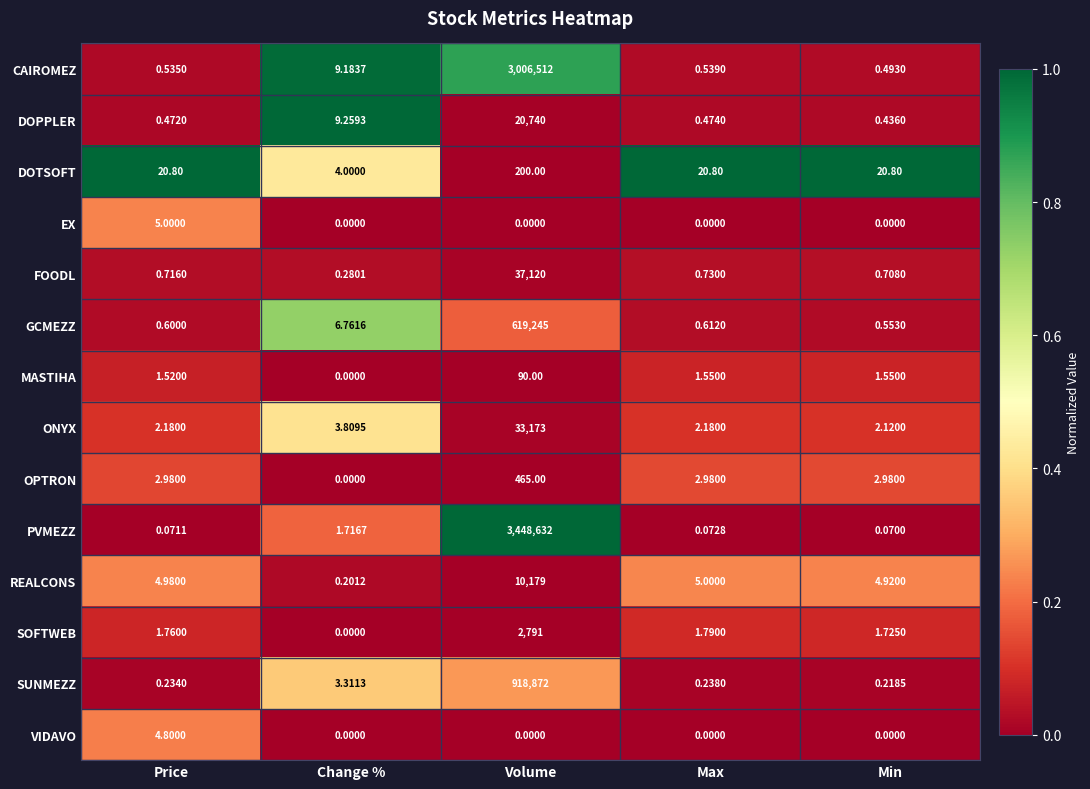

Rank the series by their maximum value, from lowest to highest.

VIDAVO, EX, MASTIHA, DOTSOFT, OPTRON, SOFTWEB, REALCONS, DOPPLER, ONYX, FOODL, GCMEZZ, SUNMEZZ, CAIROMEZ, PVMEZZ